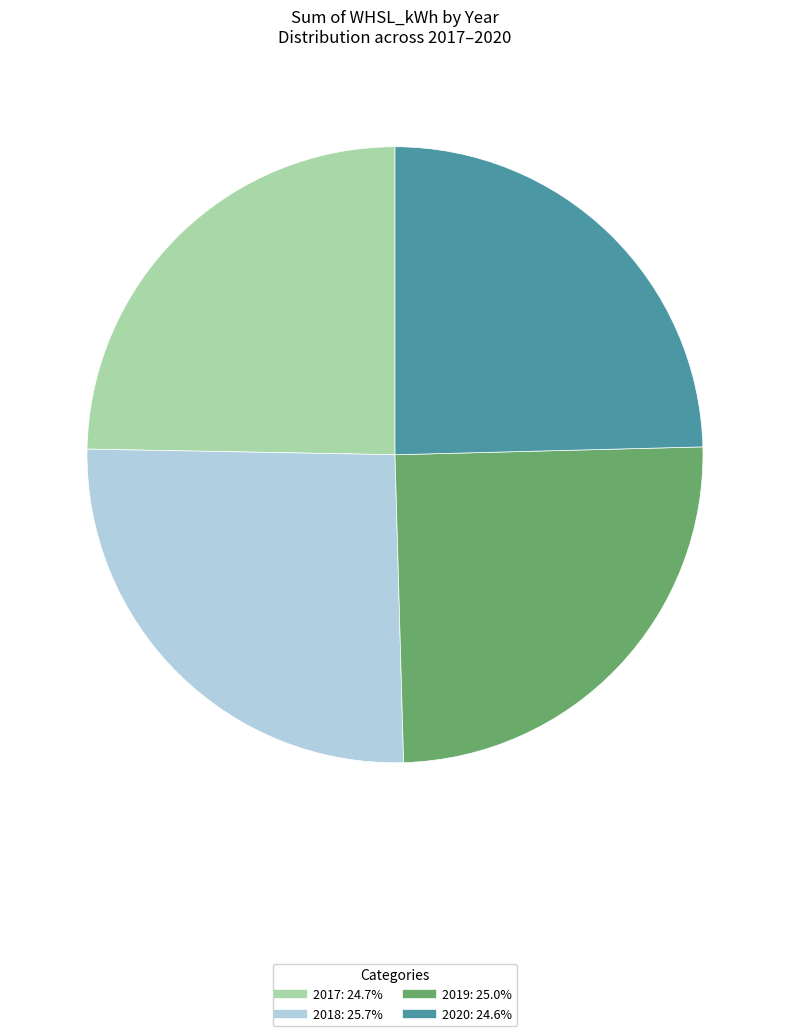

Is there any slice that represents more than half of the pie?

No